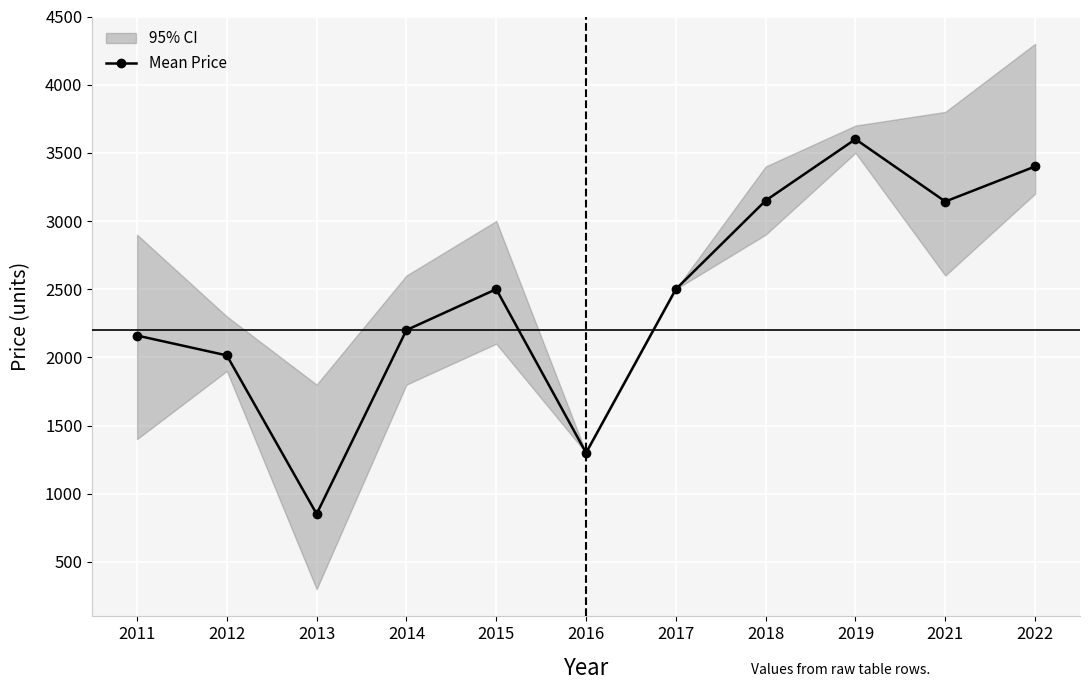

How many lines are shown in the chart?

1